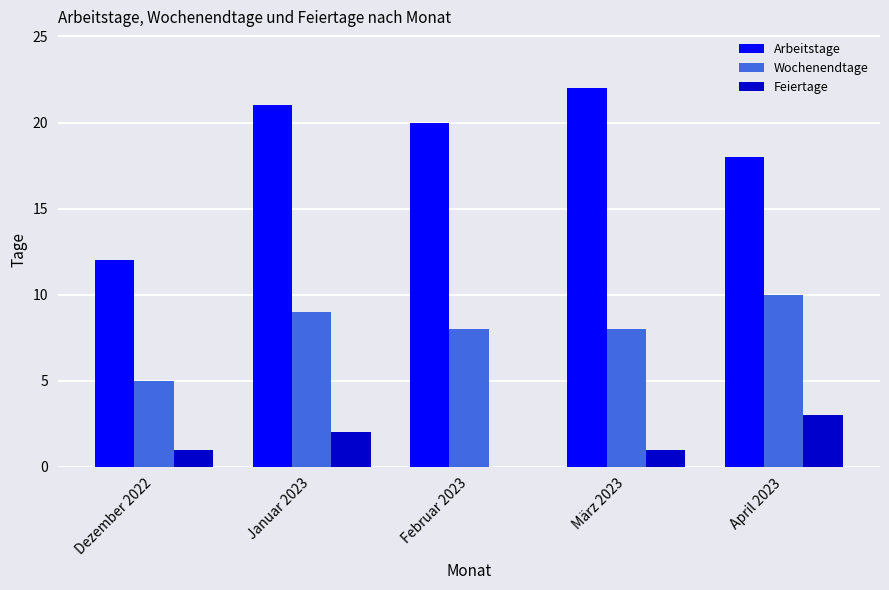

How many Wochenendtage values are between 8 and 9?

3